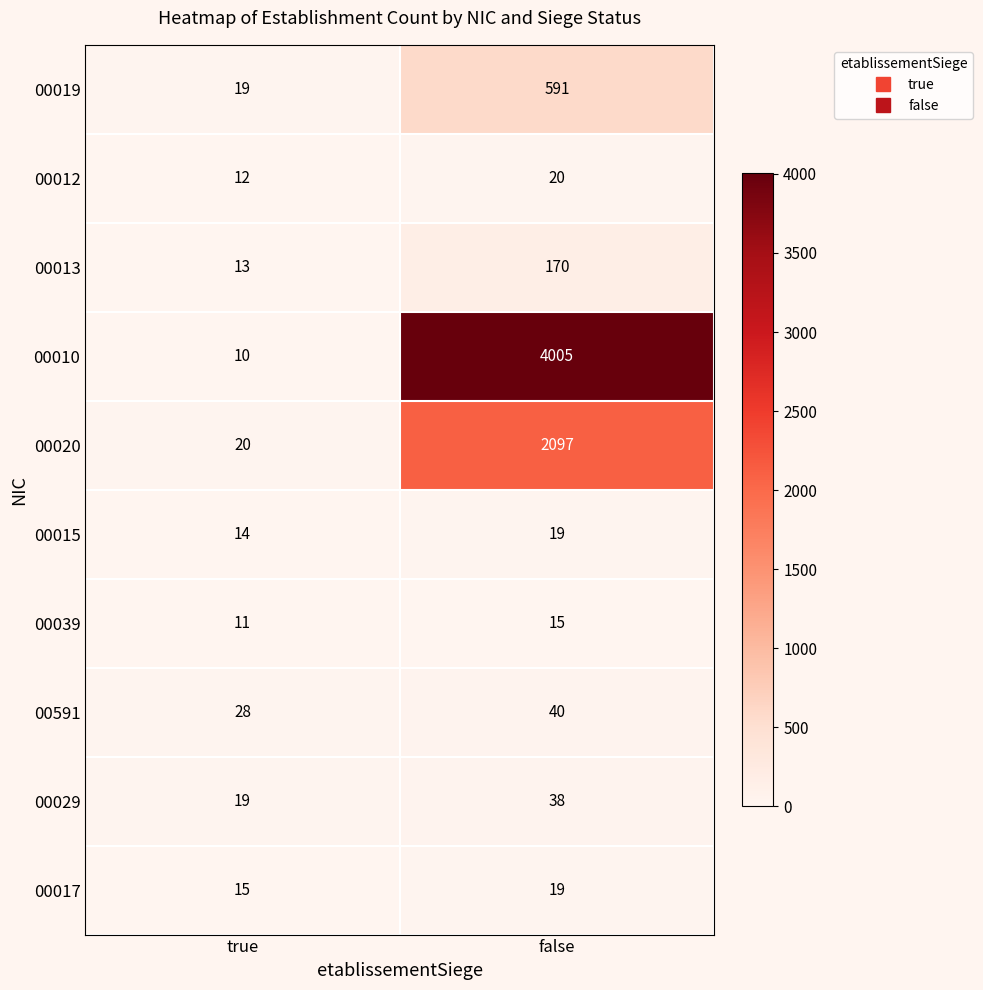

At which category is the sum across all series the highest?

false